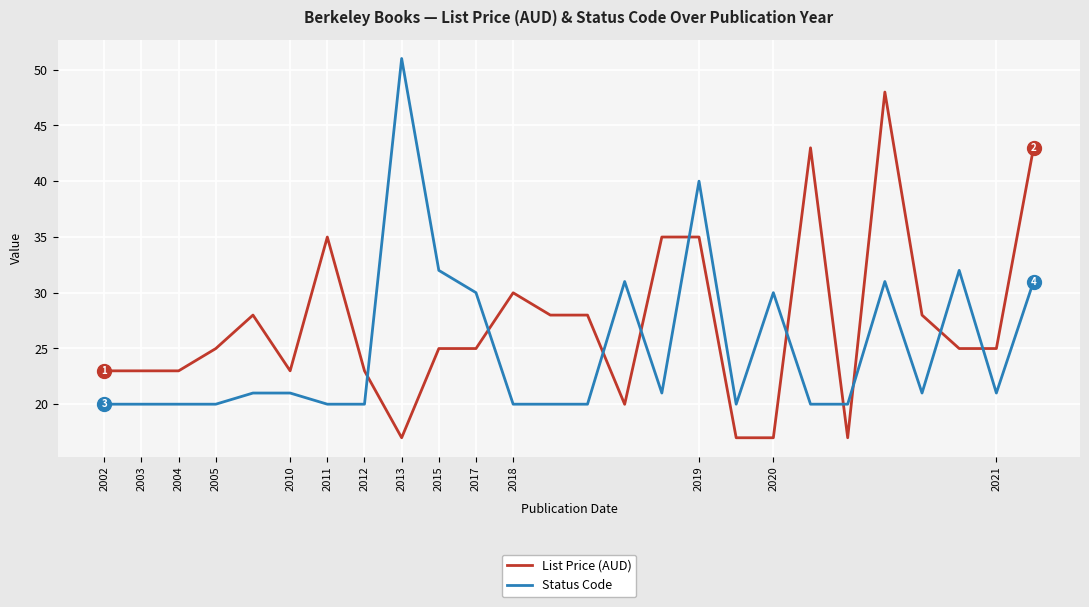

Rank the series by their average value, from highest to lowest.

List Price (AUD), Status Code